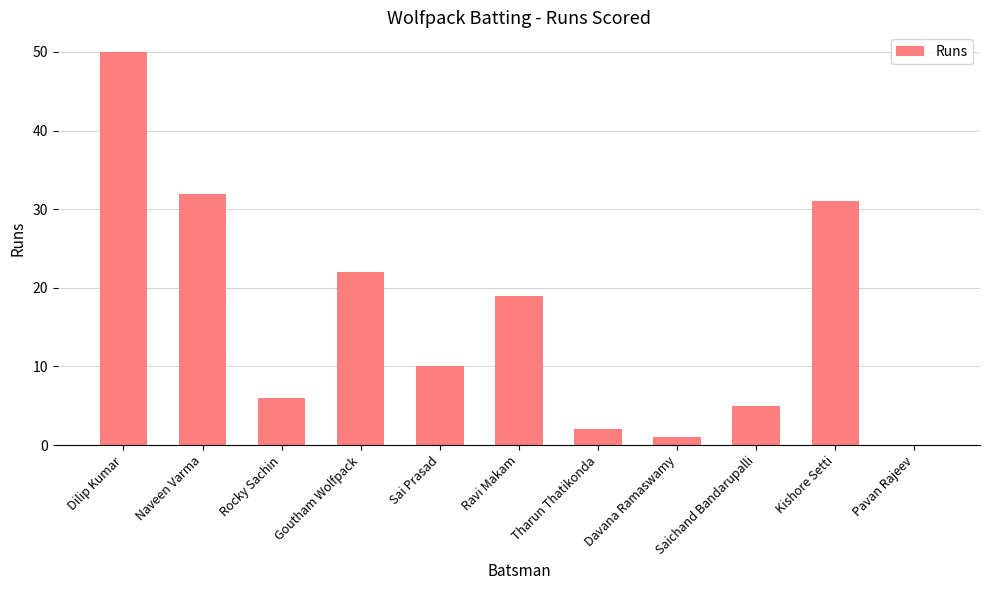

What is the sum of all values?

178